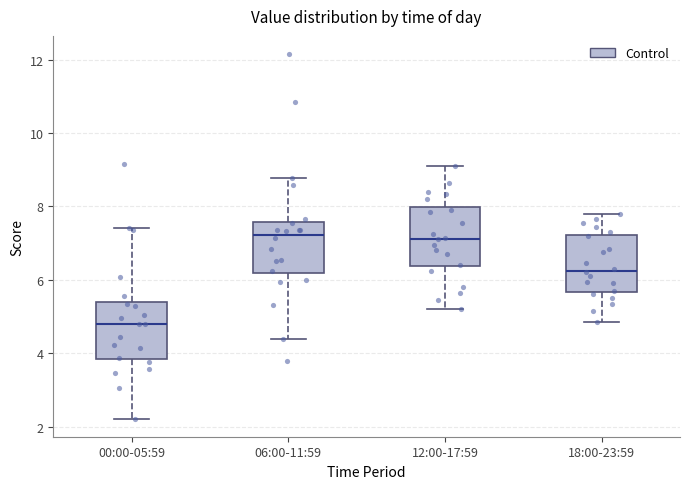

Reading left to right, read every box against the y-axis: the position of its median line, the range the box covers, and the ends of its whiskers. The values are not printed on the chart, so give them approximately, as read against the axis.

00:00-05:59: median 4.8, box 3.8 to 5.4, whiskers 2.2 to 7.4
06:00-11:59: median 7.2, box 6.2 to 7.6, whiskers 4.4 to 8.8
12:00-17:59: median 7.2, box 6.4 to 8.0, whiskers 5.2 to 9.2
18:00-23:59: median 6.2, box 5.6 to 7.2, whiskers 4.8 to 7.8